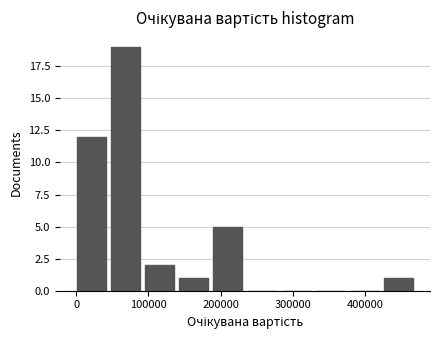

Which range on the x-axis has the tallest bar?

50000 to 100000